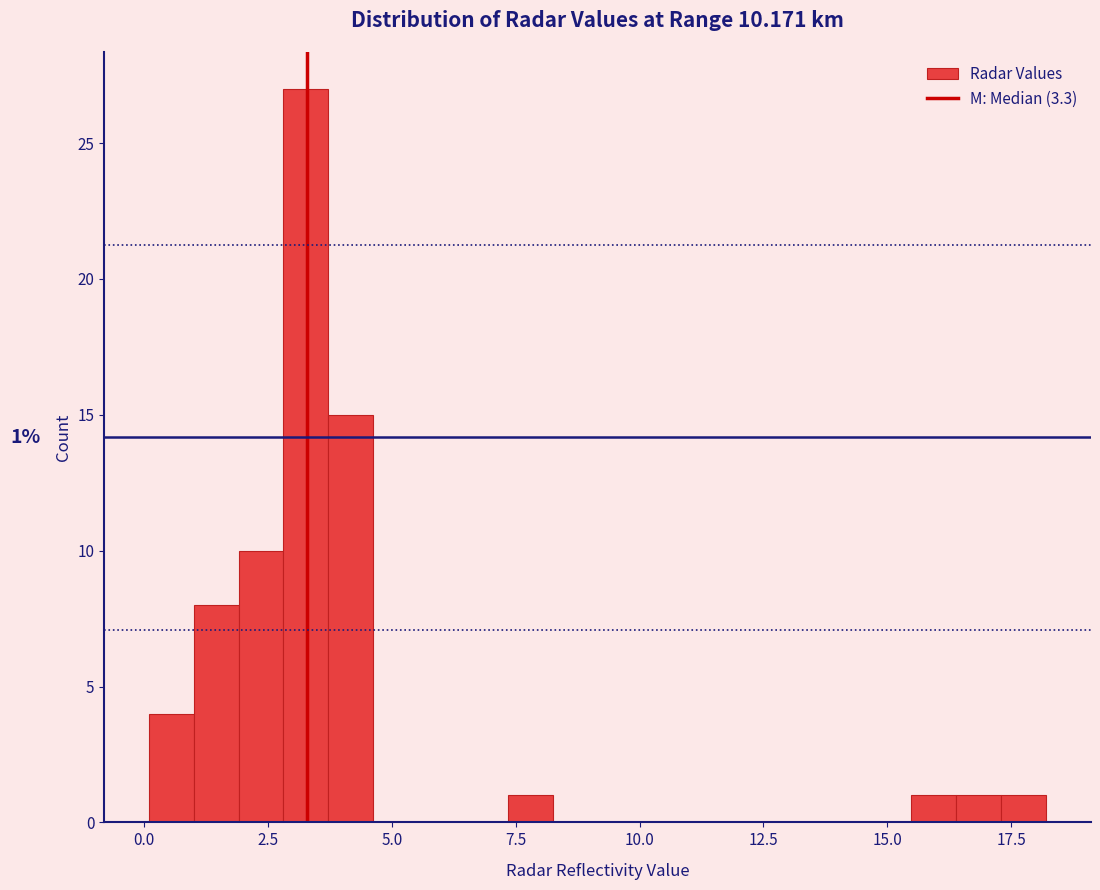

Around what value on the x-axis is the tallest bar? Give the approximate position of its centre, as read against the axis.

3.5